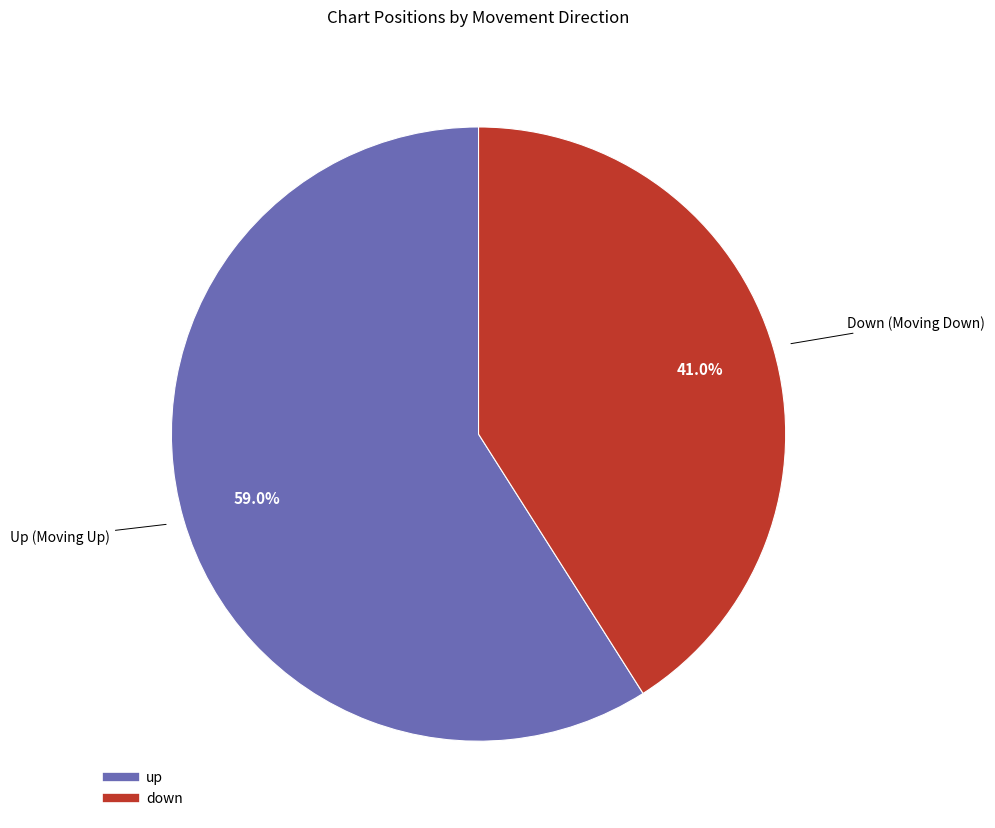

What percentage do up and down together represent?

100.0%